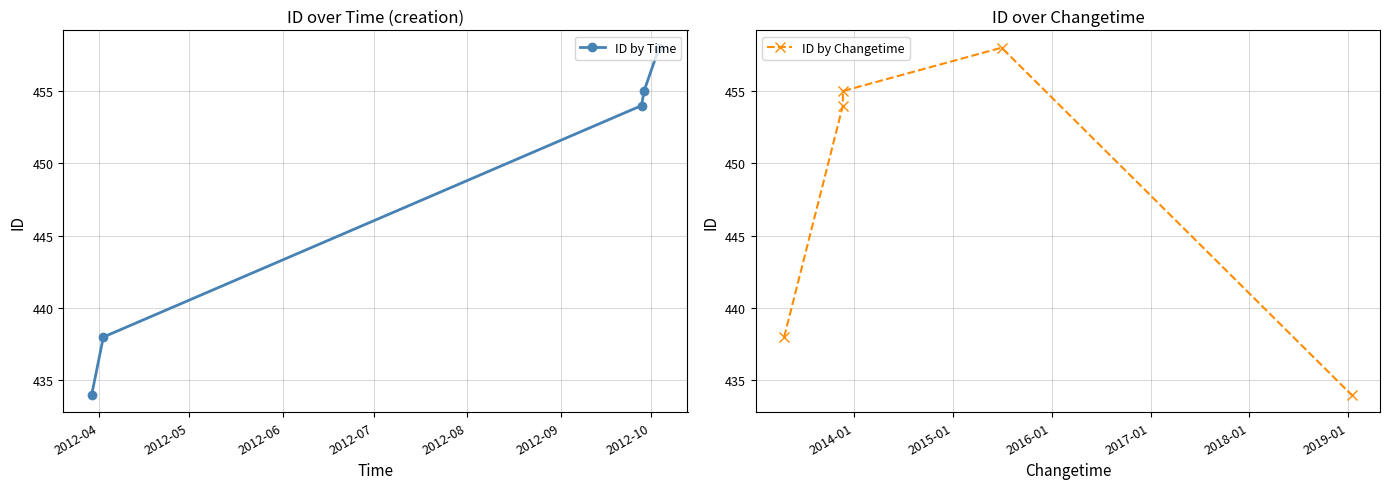

What is the value of the ID by Changetime point at the 4th from the left?

458